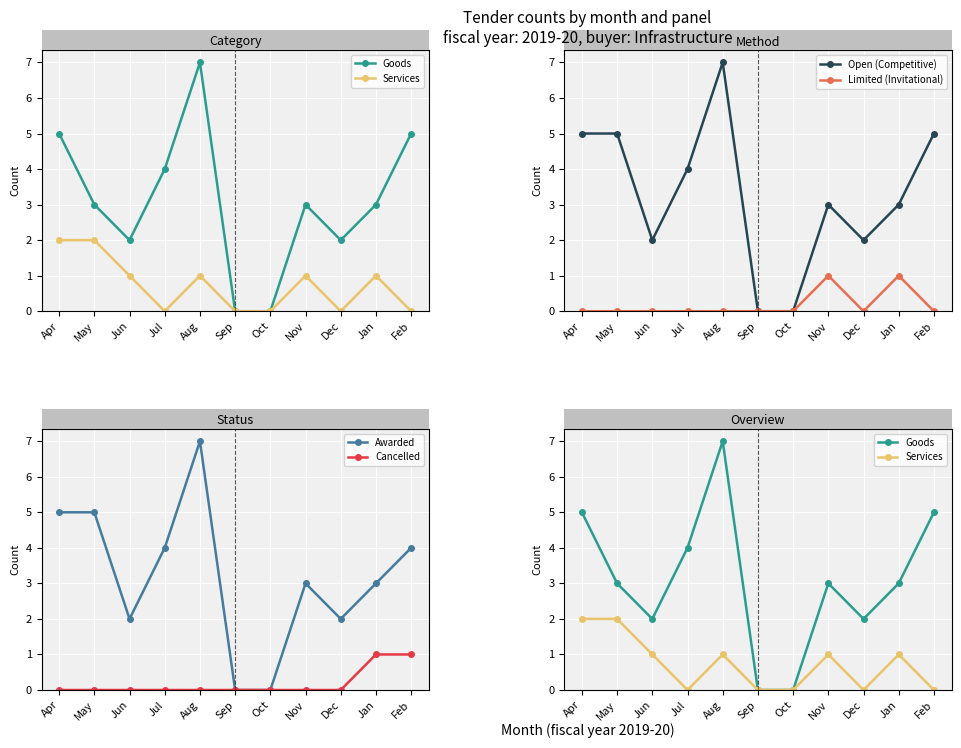

What is the average value of the Services series?

1